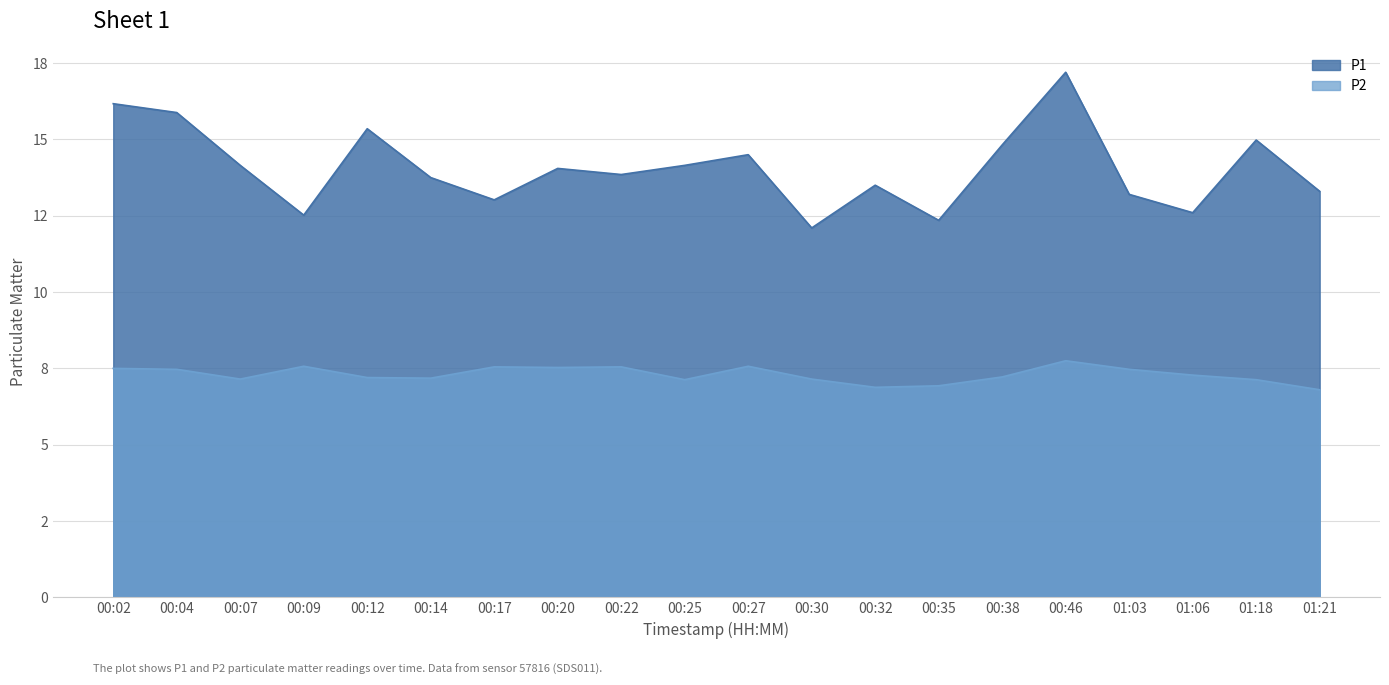

True or false: P2 and P1 intersect in this chart.

False